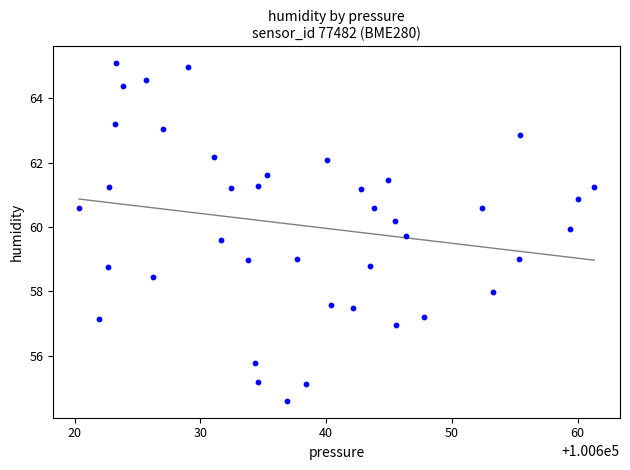

What is the range of Y values (max minus min)?

10.5